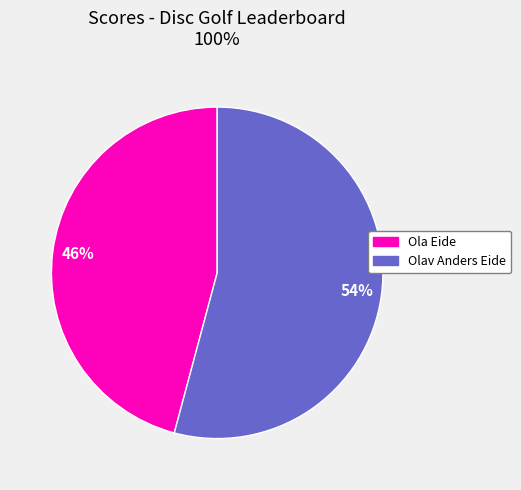

To the nearest percent, what portion does Ola Eide represent?

46%